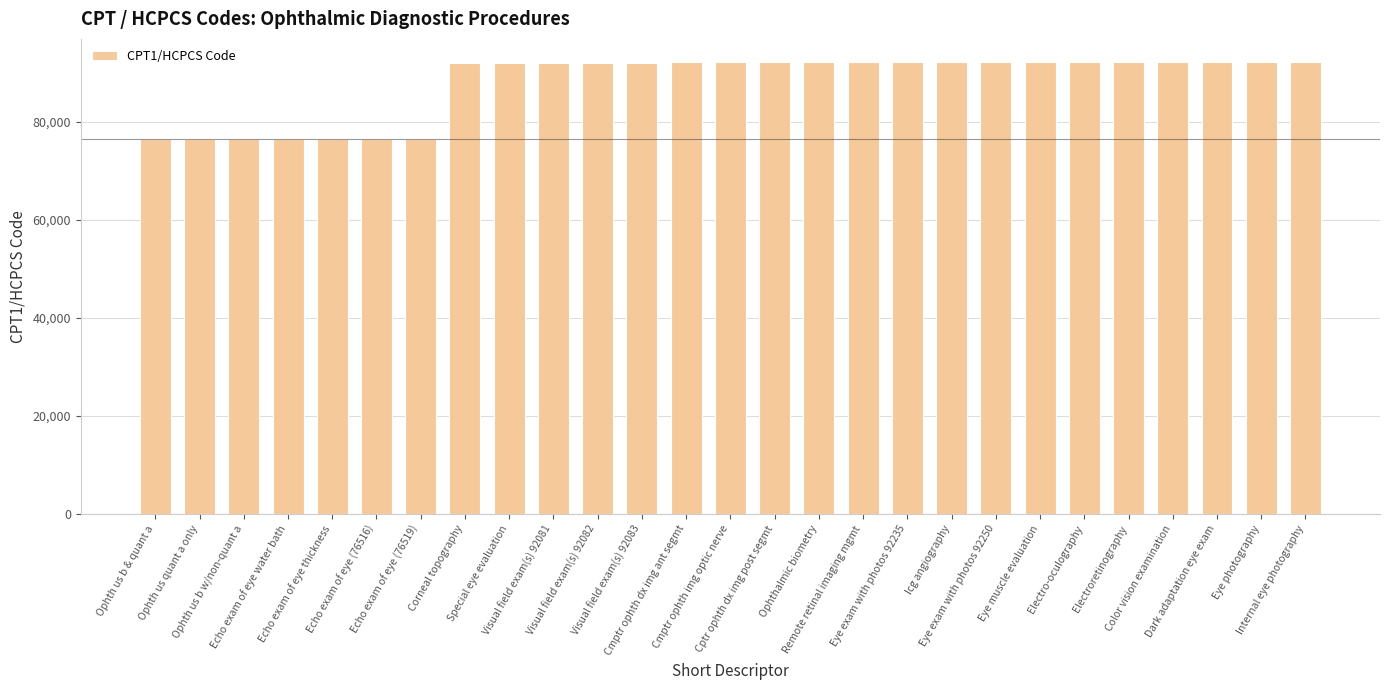

What is the greatest value displayed?

92286